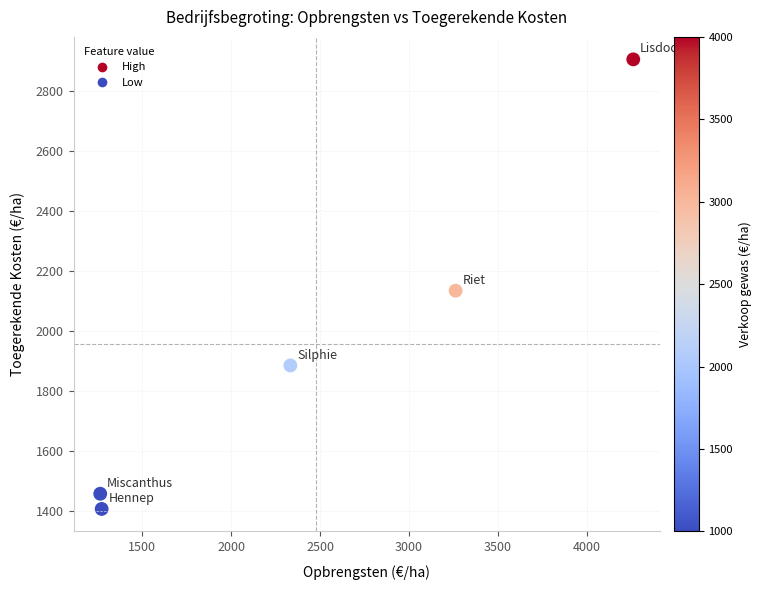

What is the range of X values (max minus min)?

3000.0